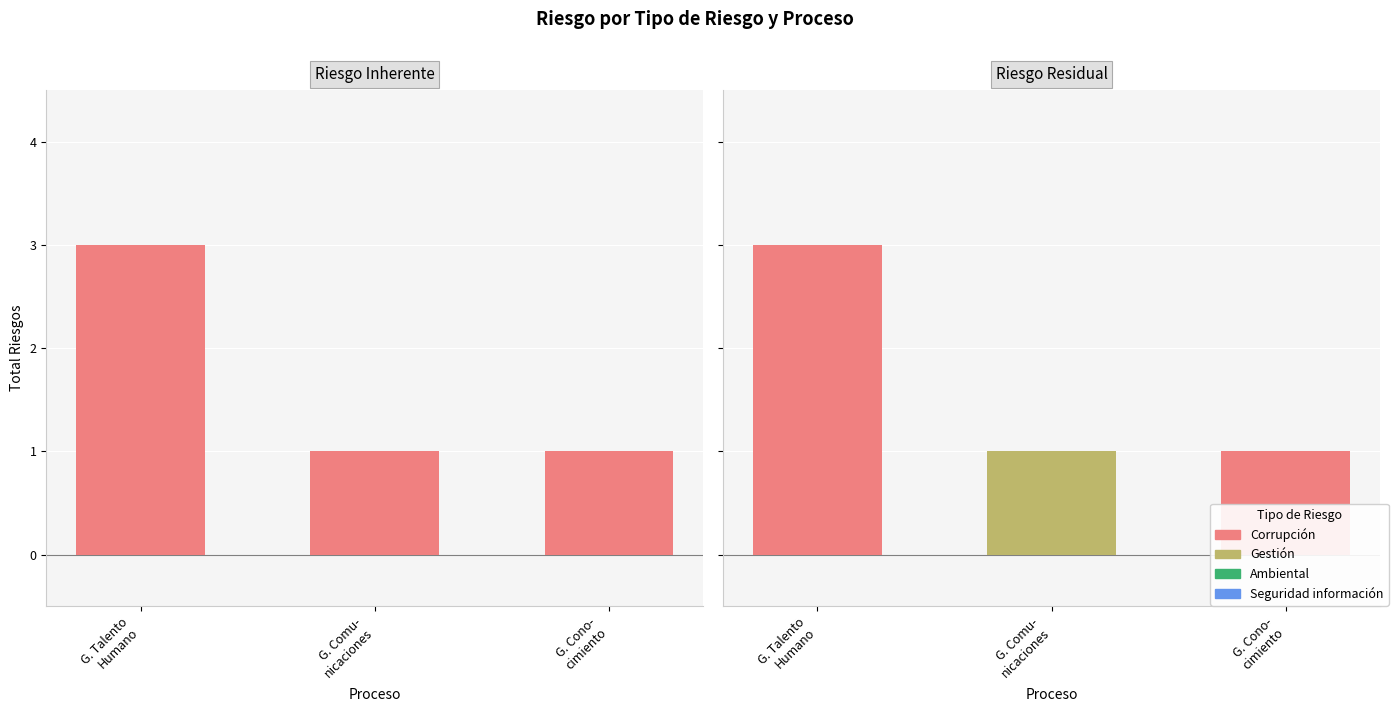

Between G. Talento
Humano and G. Comu-
nicaciones, which series saw the biggest shift?

Corrupción